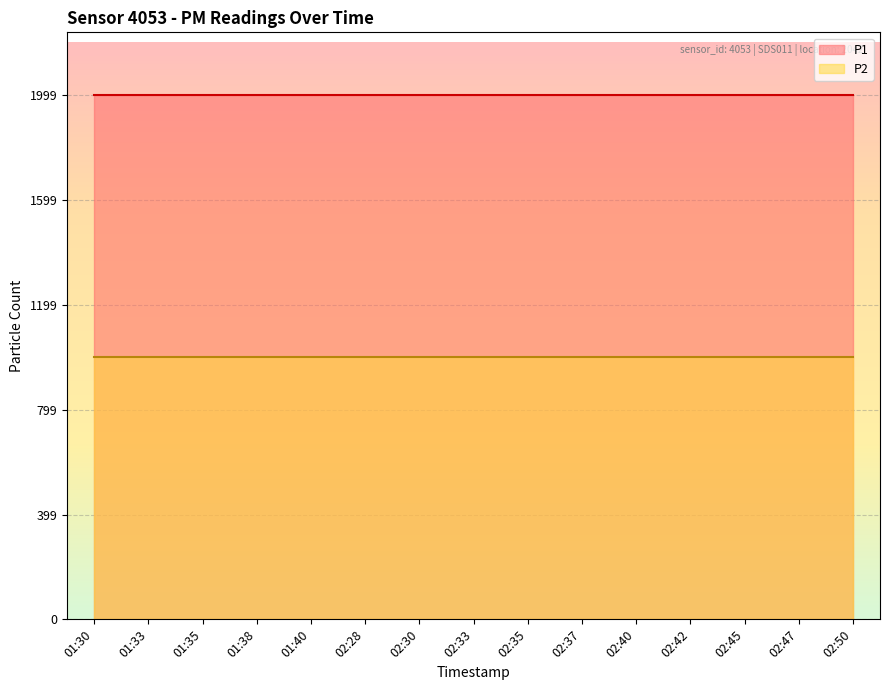

True or false: P1 and P2 intersect in this chart.

False